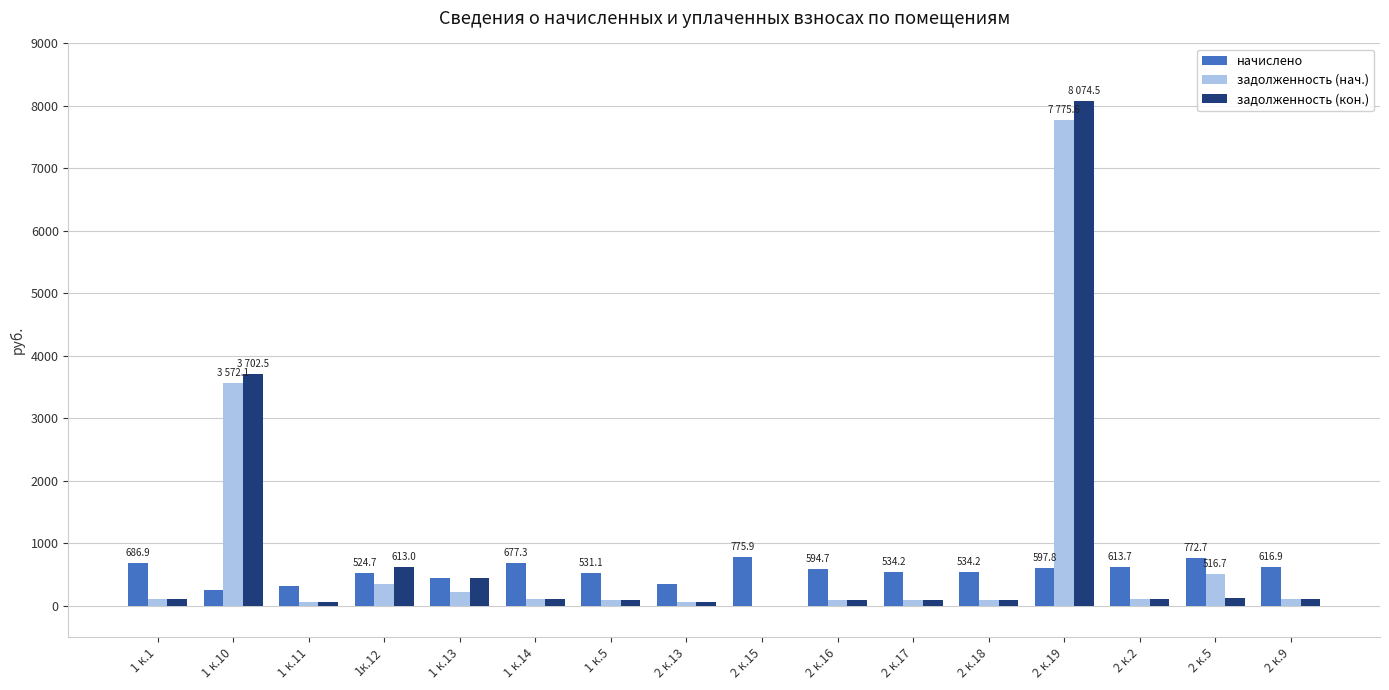

What is the total value across all series at 2 к.15?

775.9